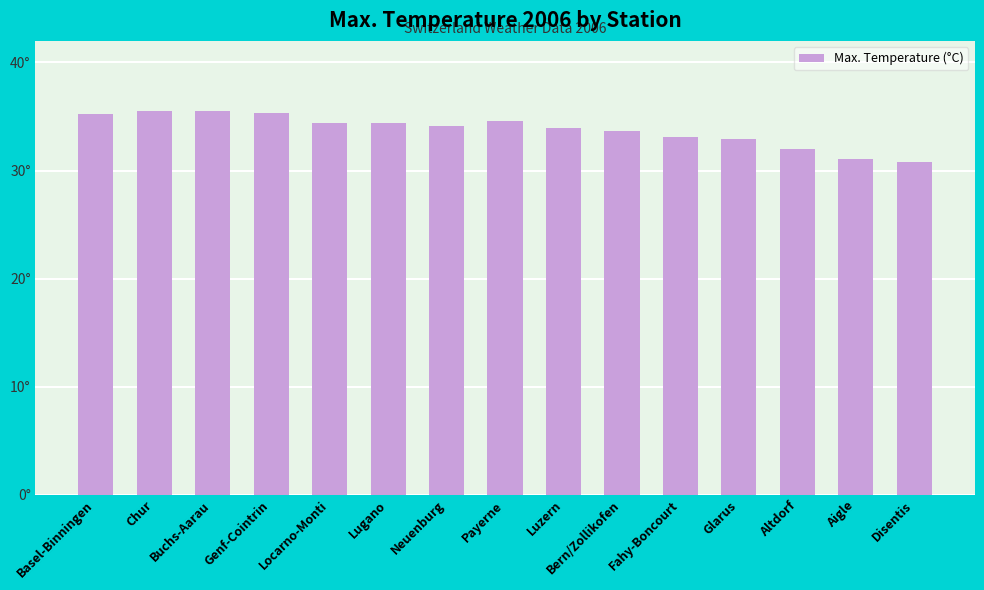

List the labels in order of value, largest first.

Chur, Buchs-Aarau, Genf-Cointrin, Basel-Binningen, Payerne, Locarno-Monti, Lugano, Neuenburg, Luzern, Bern/Zollikofen, Fahy-Boncourt, Glarus, Altdorf, Aigle, Disentis